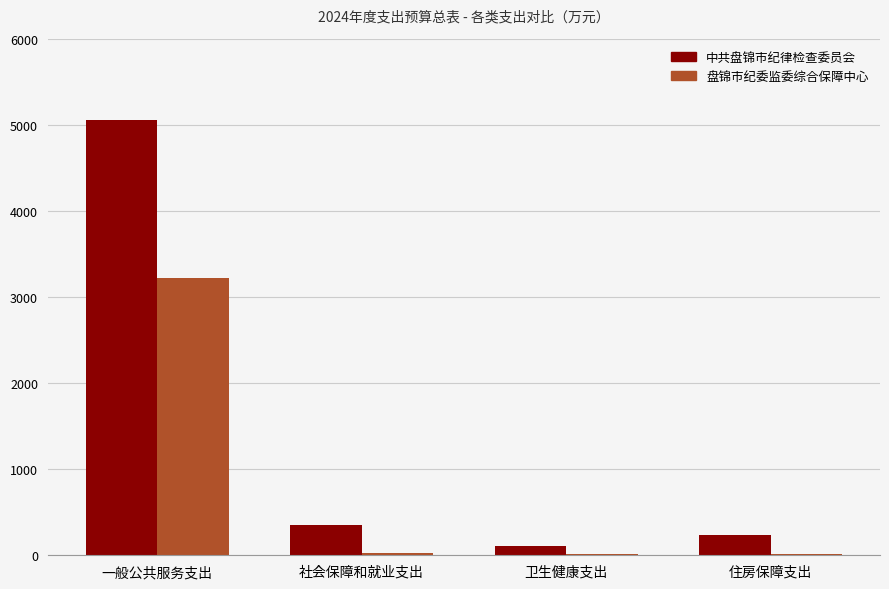

What is the maximum value for 中共盘锦市纪律检查委员会?

5064.1